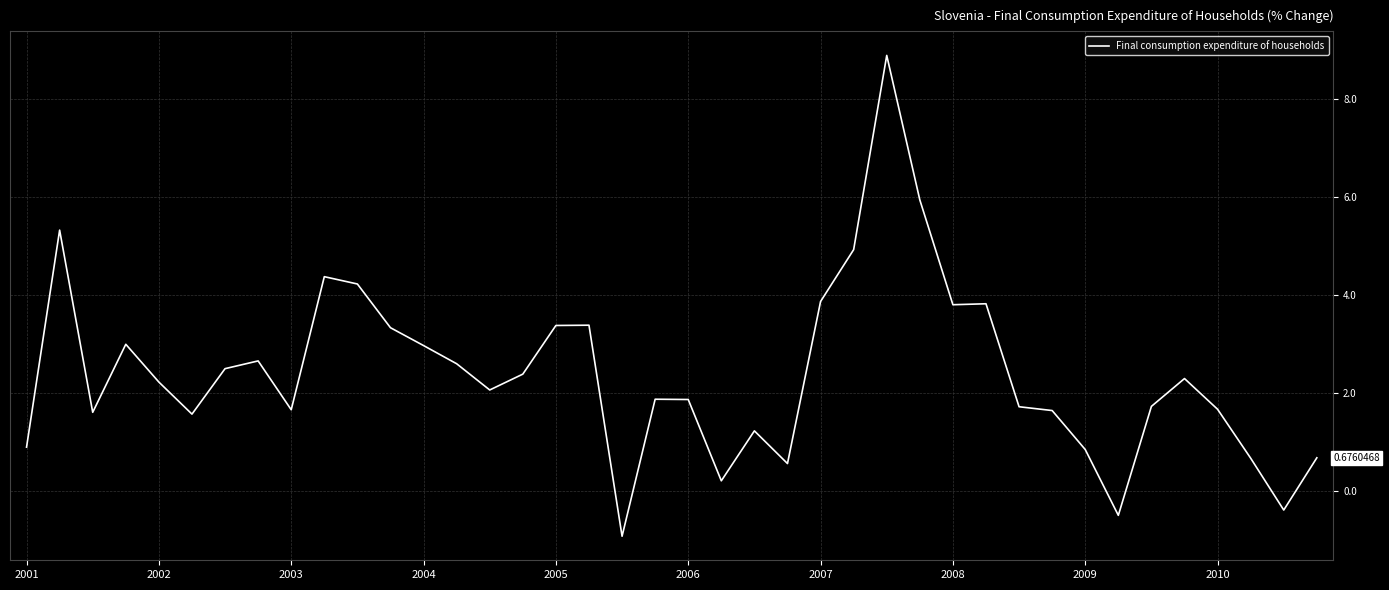

Is this an area chart (filled region under the line)?

No